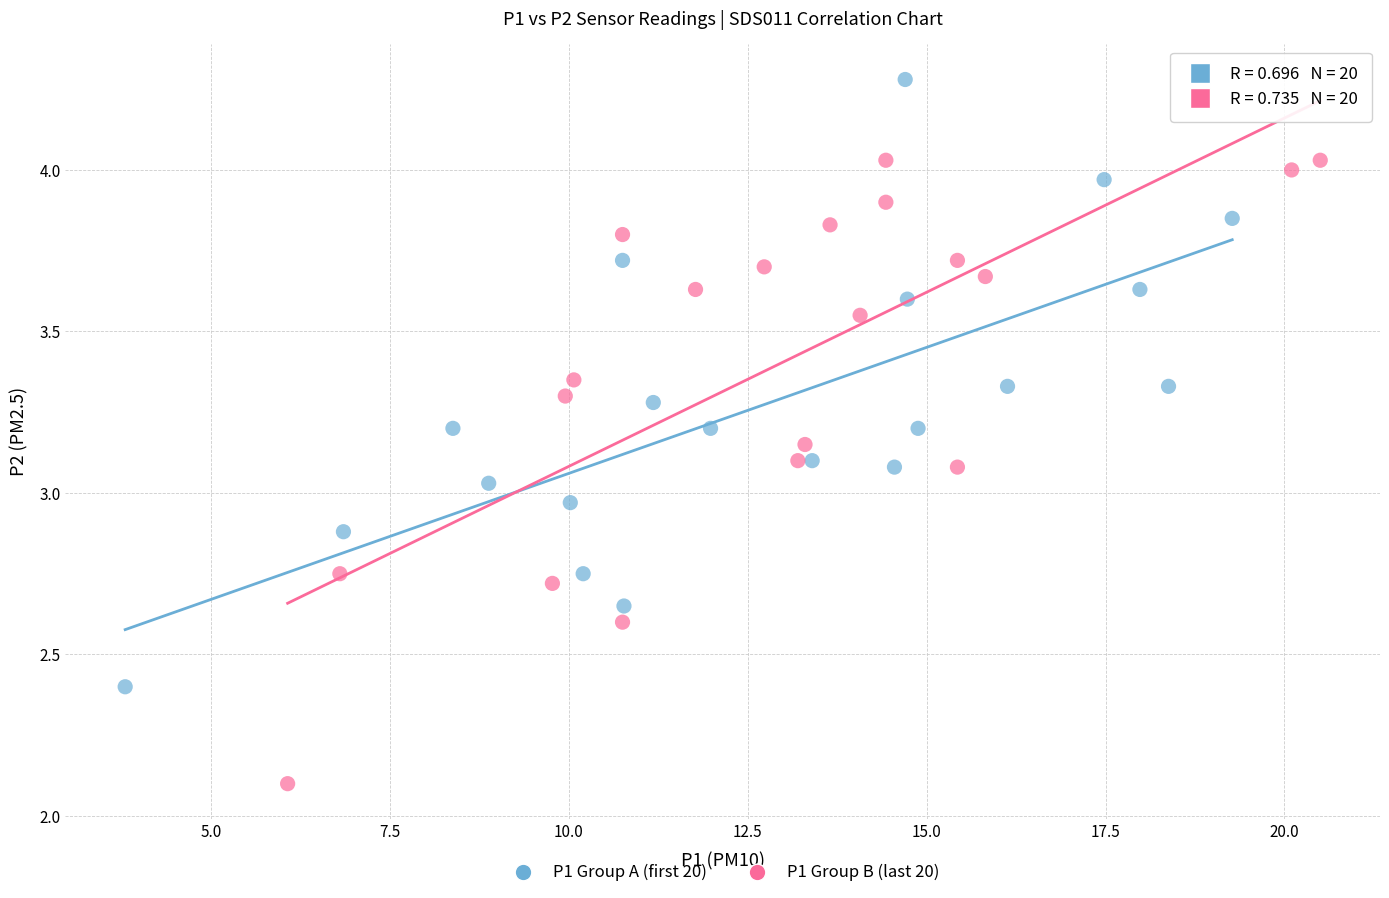

Which series has the widest spread of Y values?

P1 Group B (last 20)